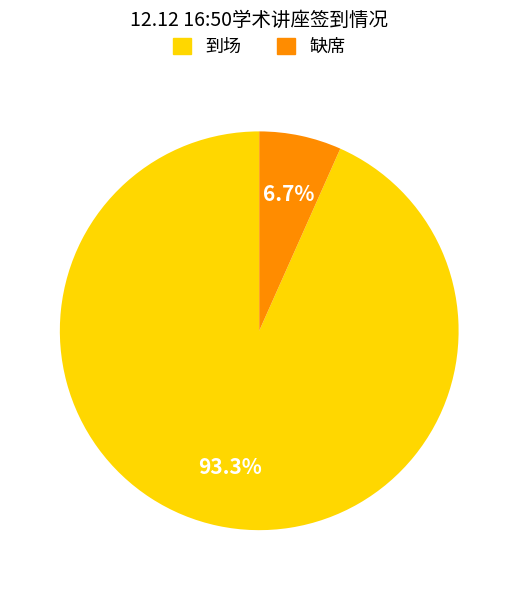

Between 缺席 and 到场, which is larger?

到场